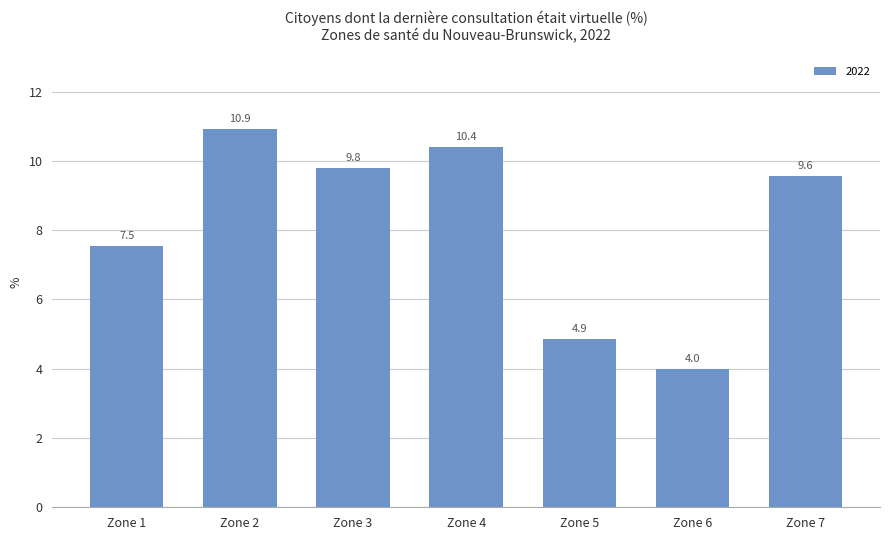

True or false: the data shows 7.5 at Zone 1.

True